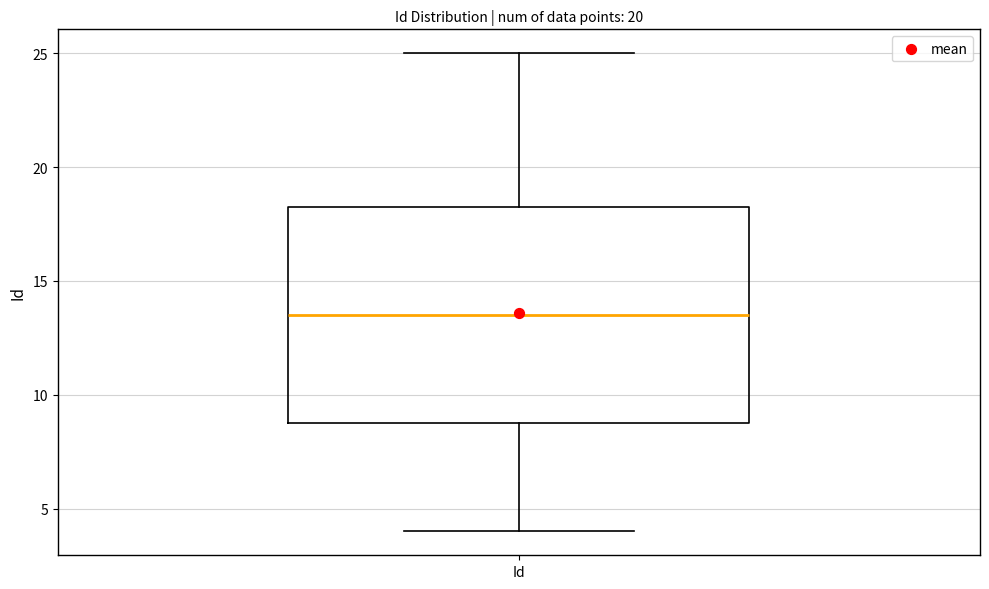

Read this box plot against the y-axis: the position of the median line, the range covered by the box, and the ends of both whiskers. The values are not printed on the chart, so give them approximately, as read against the axis.

median 13.5, box 9.0 to 18.5, whiskers 4.0 to 25.0